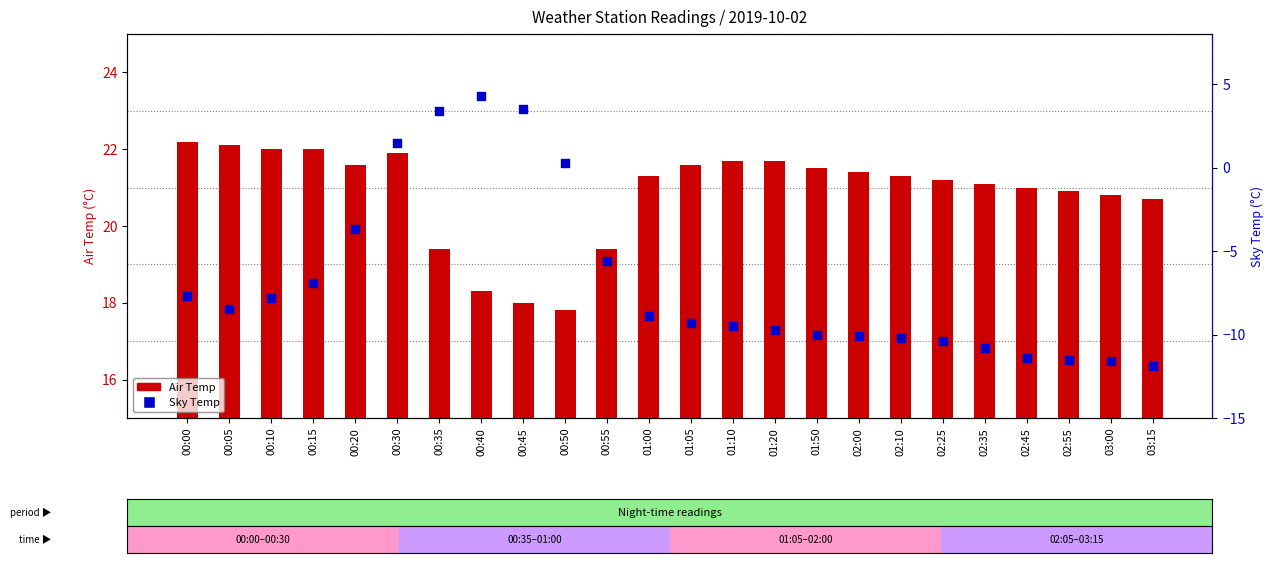

What is the total value across all series at 01:00?

12.4